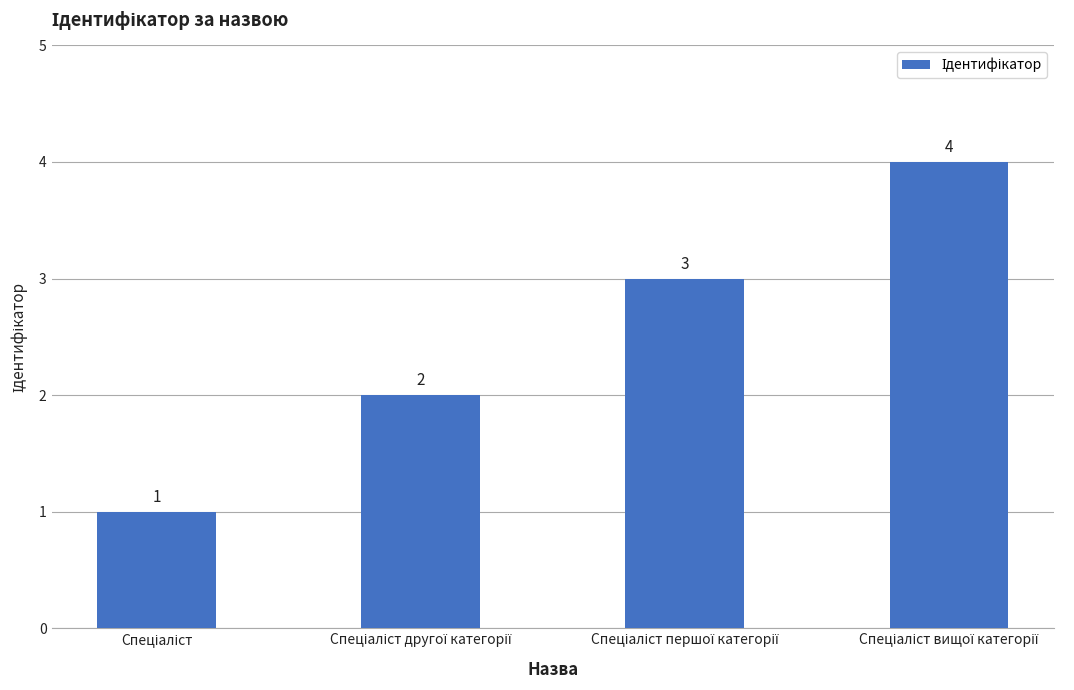

What is the maximum value shown in the chart?

4